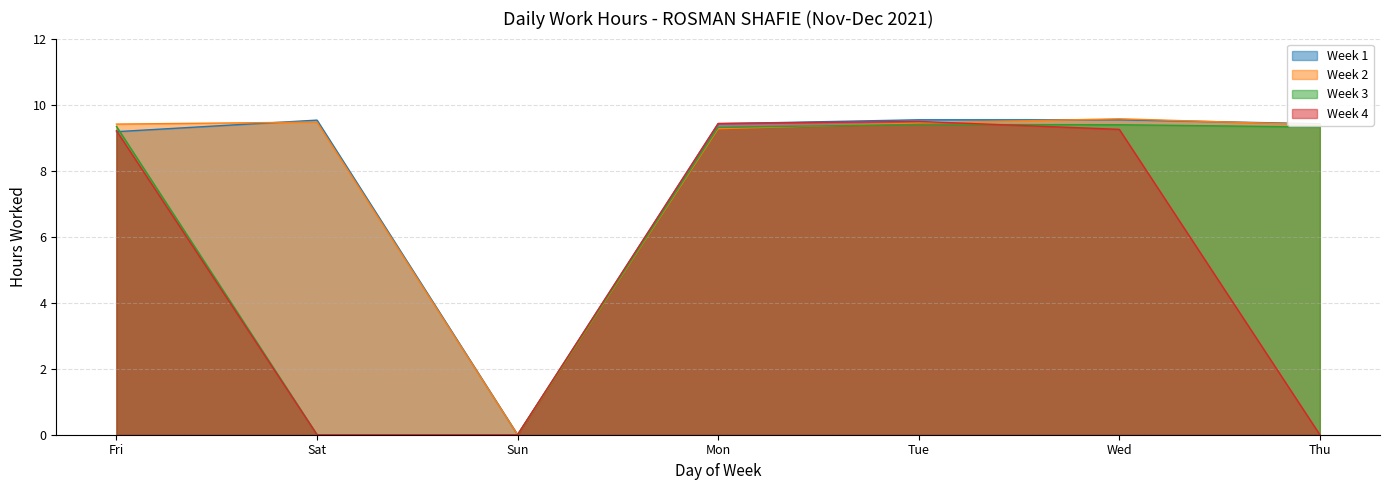

At which label does Week 2 first exceed 9?

Fri